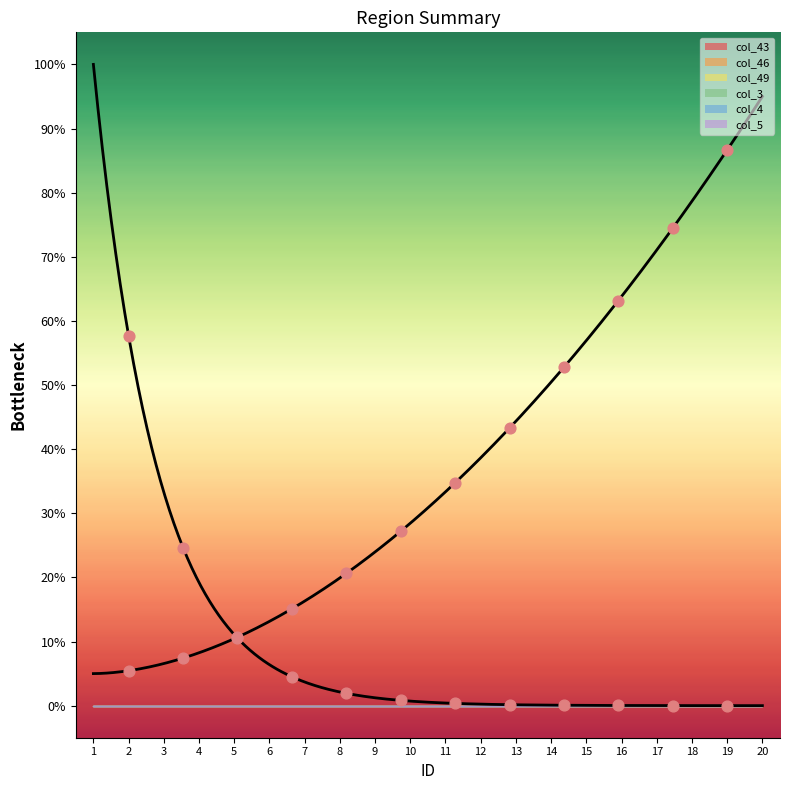

Which series has the largest Y range (max minus min)?

col_46